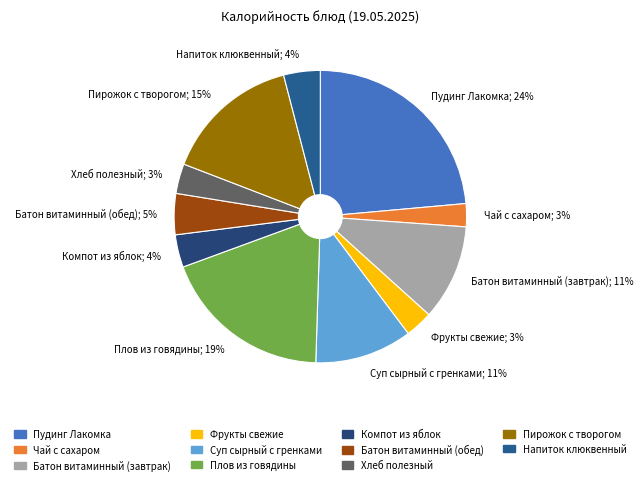

To the nearest percent, what portion does Суп сырный с гренками represent?

11%